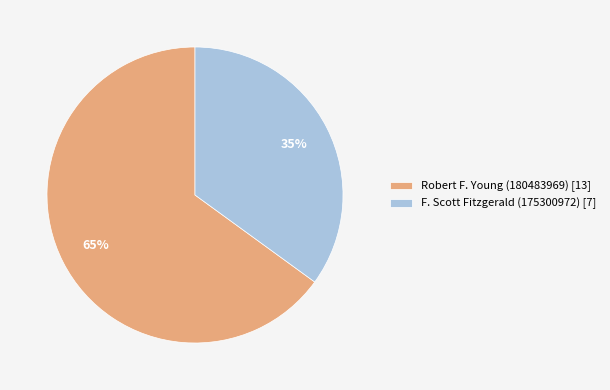

Does Robert F. Young (180483969) [13] represent more than half of the total?

Yes